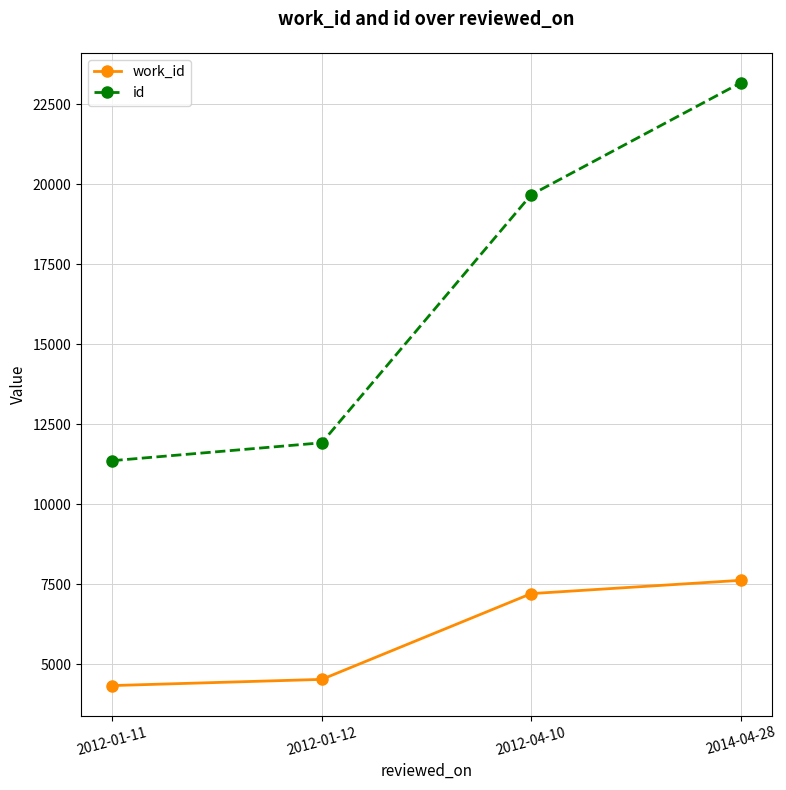

Does the chart have visible grid lines?

Yes